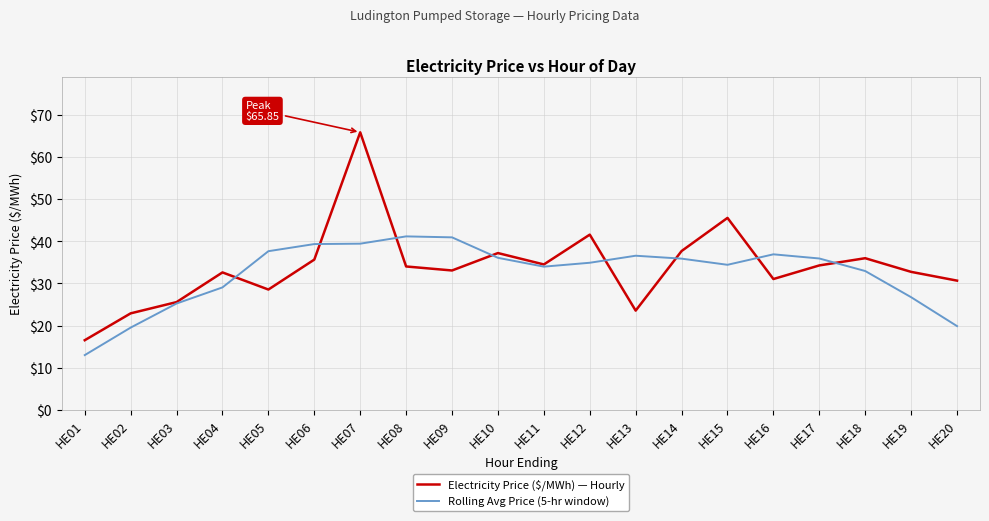

What is the highest value of the Rolling Avg Price (5-hr window) series?

41.2